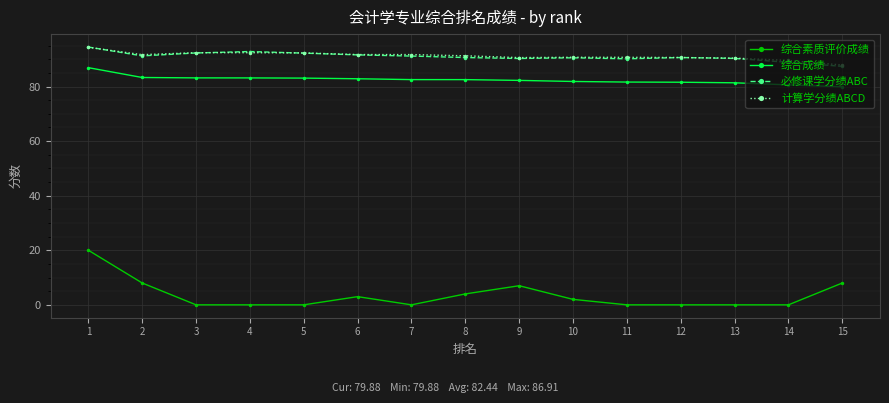

What is the value of the 综合成绩 point at the 12th from the left?

81.6